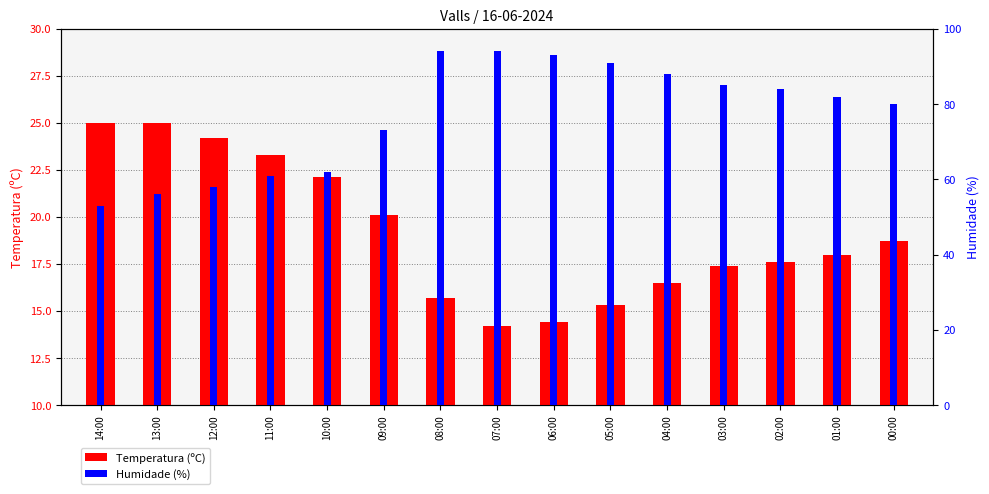

What is the sum of the Humidade (%) values at 06:00 and 11:00?

154.0